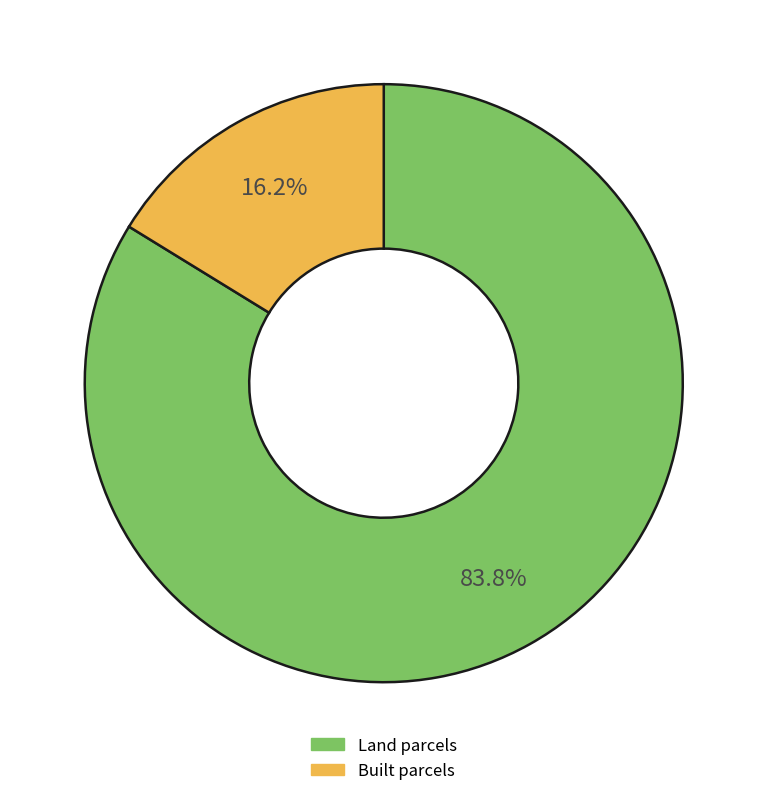

Is there a majority slice in this chart?

Yes